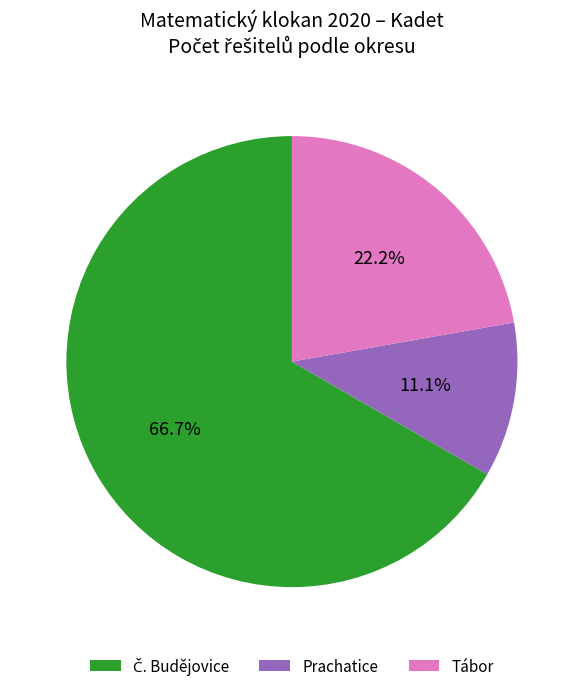

Is there a majority slice in this chart?

Yes